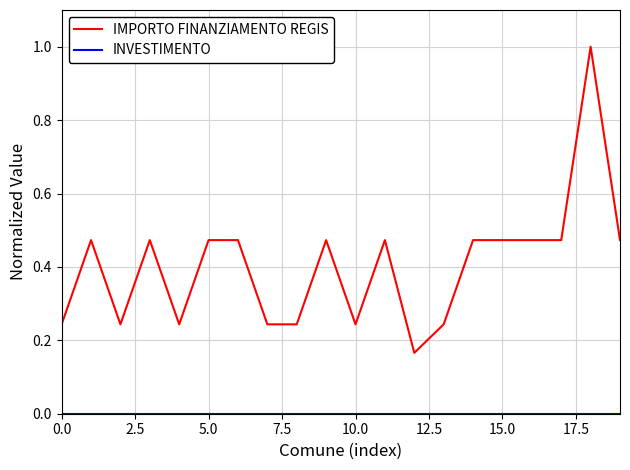

What is the difference between the maximum and minimum values in the IMPORTO FINANZIAMENTO REGIS series?

0.8